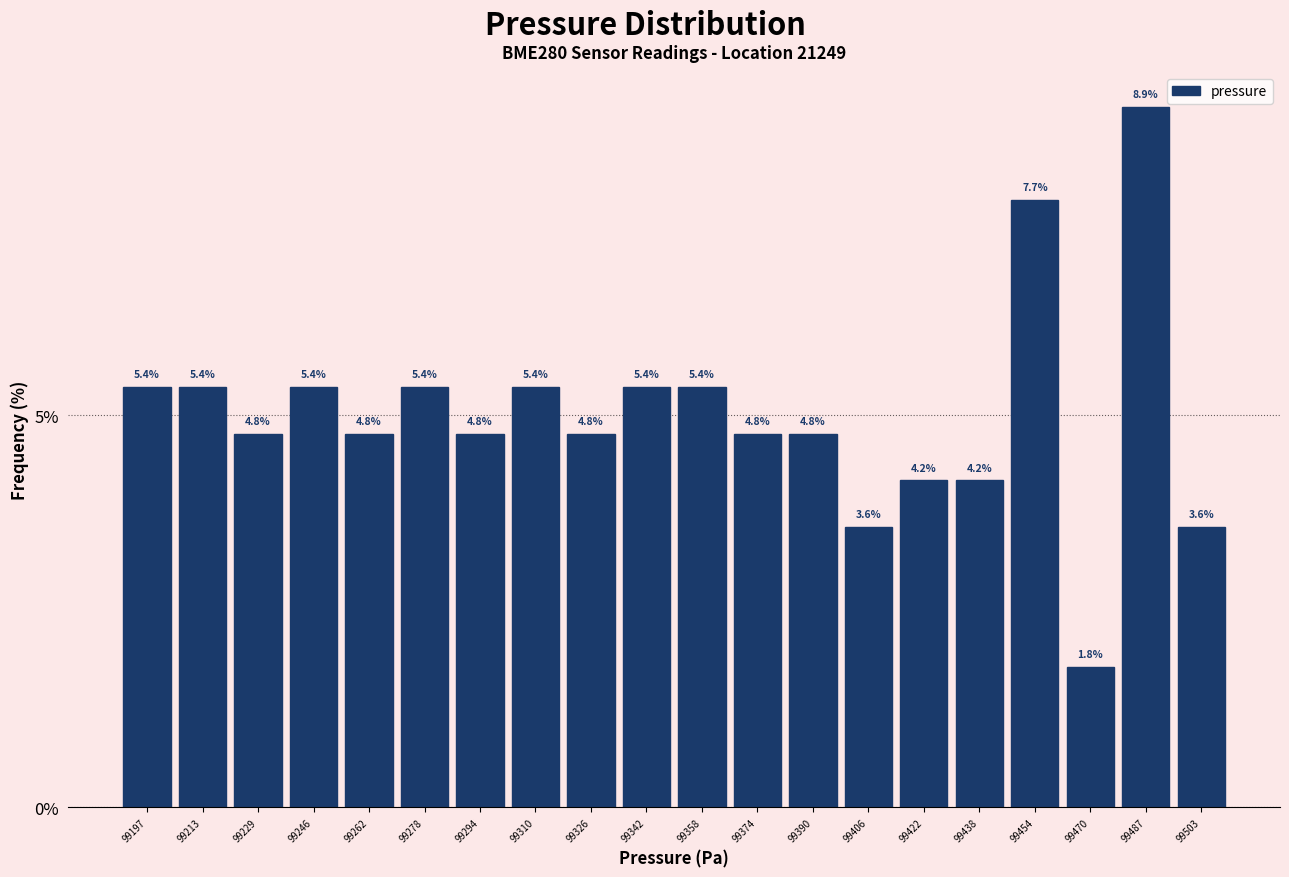

Reading left to right, extract all data points from this chart.

99197=5.4	99213=5.4	99229=4.8	99246=5.4	99262=4.8	99278=5.4	99294=4.8	99310=5.4	99326=4.8	99342=5.4	99358=5.4	99374=4.8	99390=4.8	99406=3.6	99422=4.2	99438=4.2	99454=7.7	99470=1.8	99487=8.9	99503=3.6